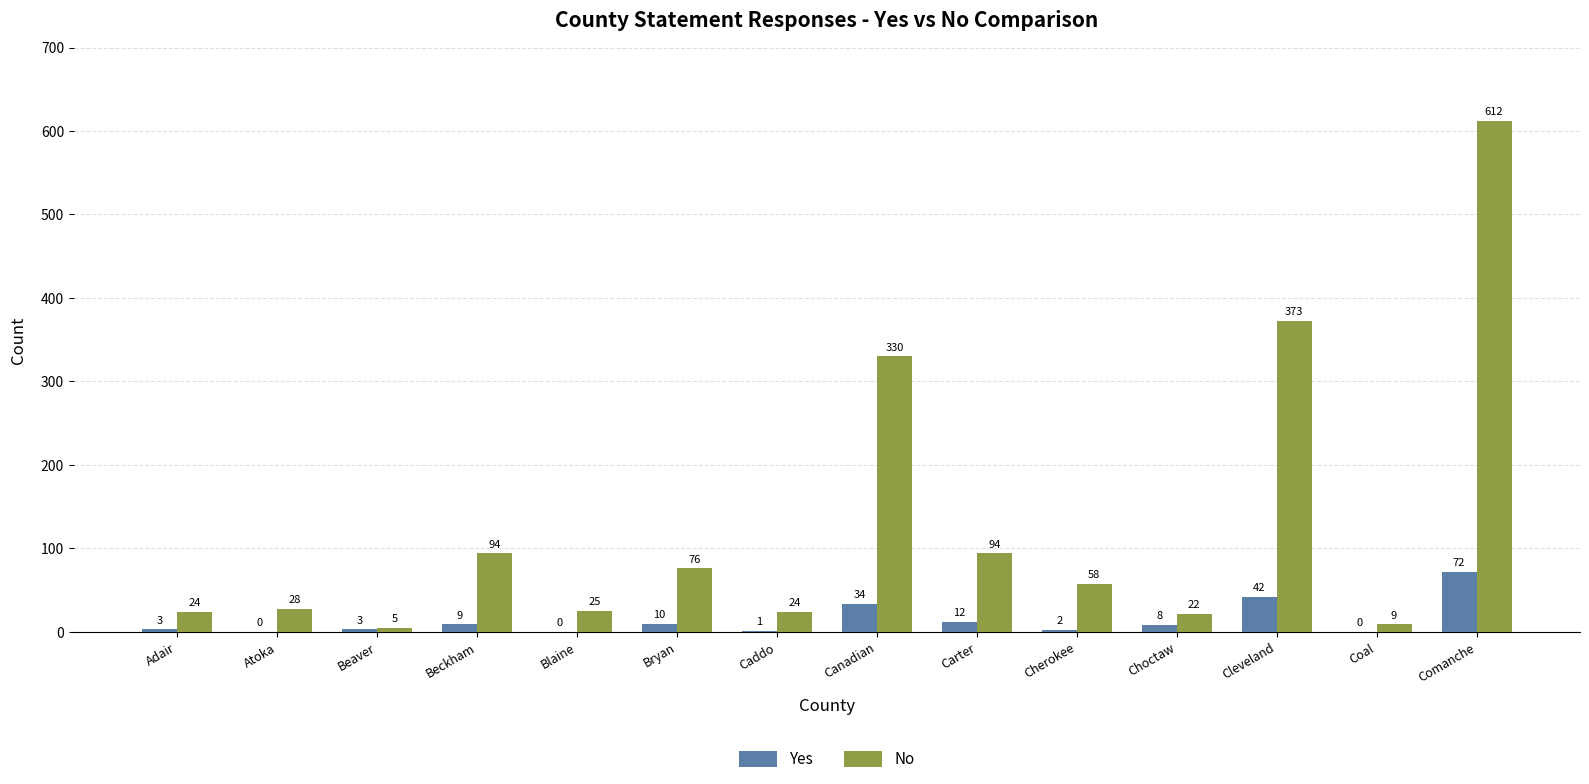

What is the sum of the Yes values at Beaver and Carter?

15